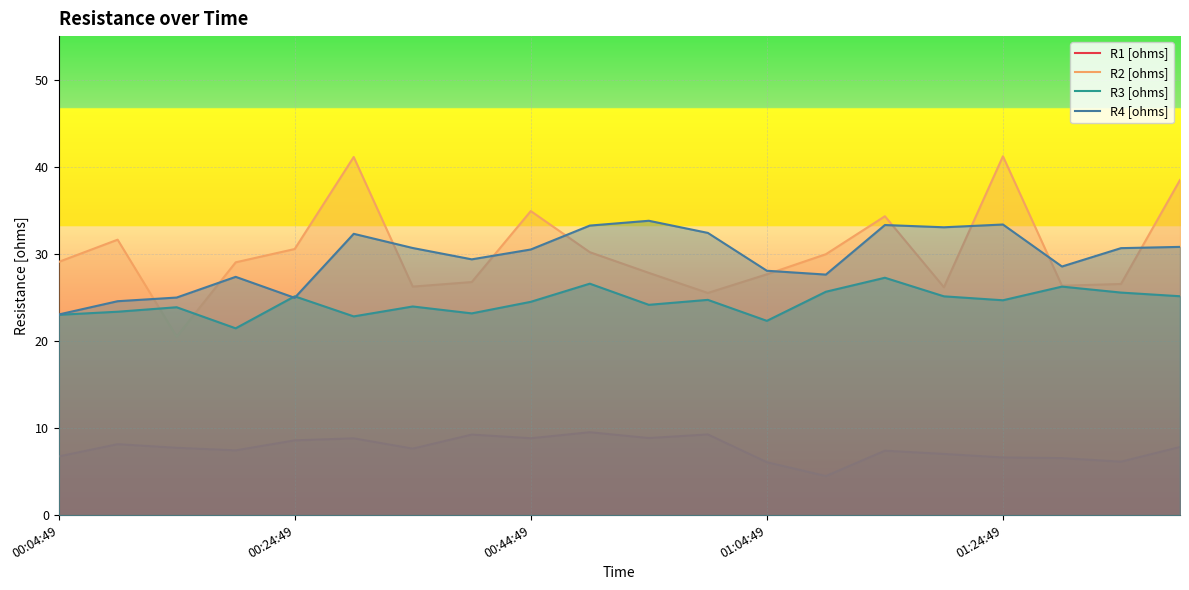

True or false: R4 [ohms] and R1 [ohms] cross at least once.

False